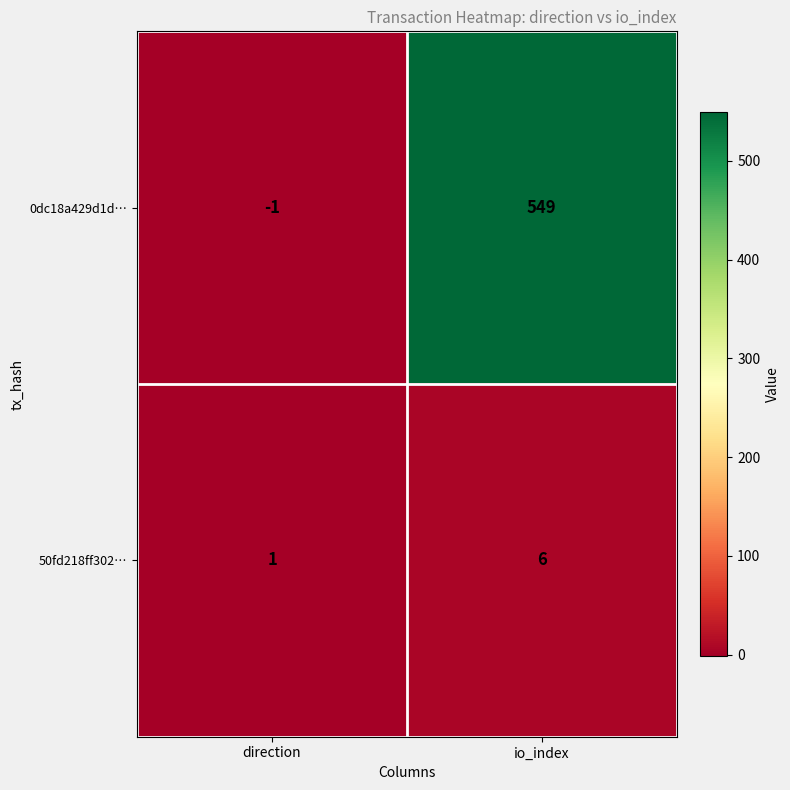

Which series changed the most between direction and io_index?

0dc18a429d1d…